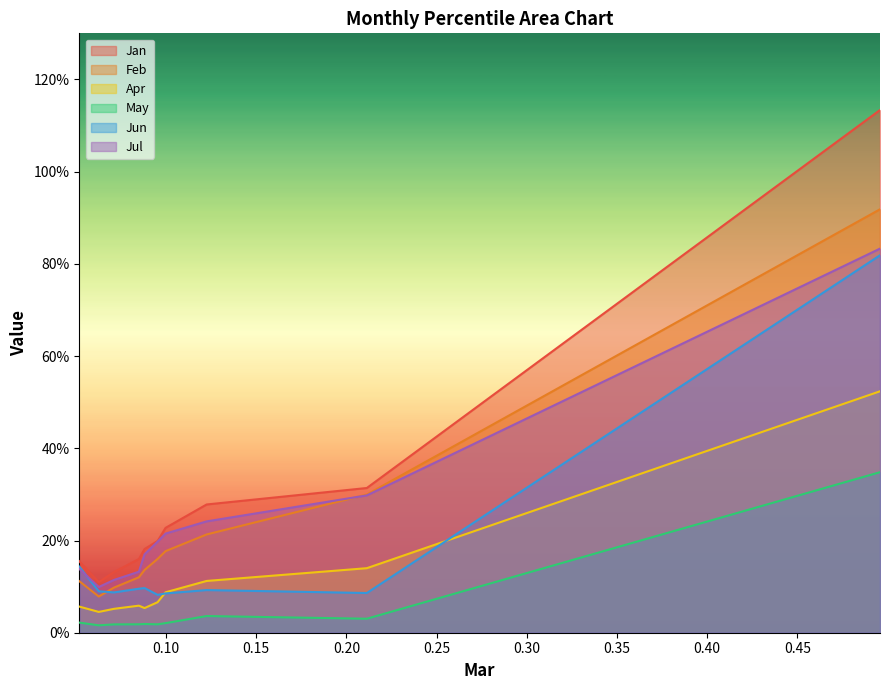

Between pct15 and pct25, which is larger?

pct25